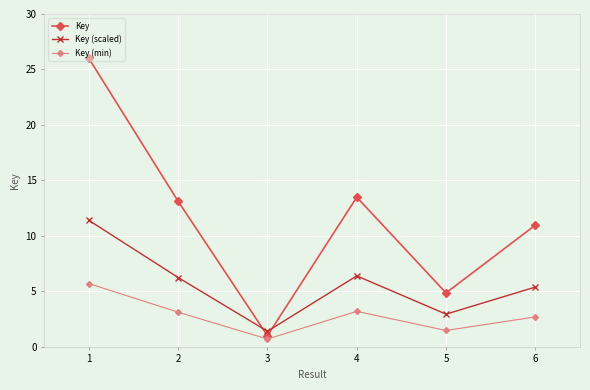

List the series in order of their overall mean, lowest first.

Key (min), Key (scaled), Key